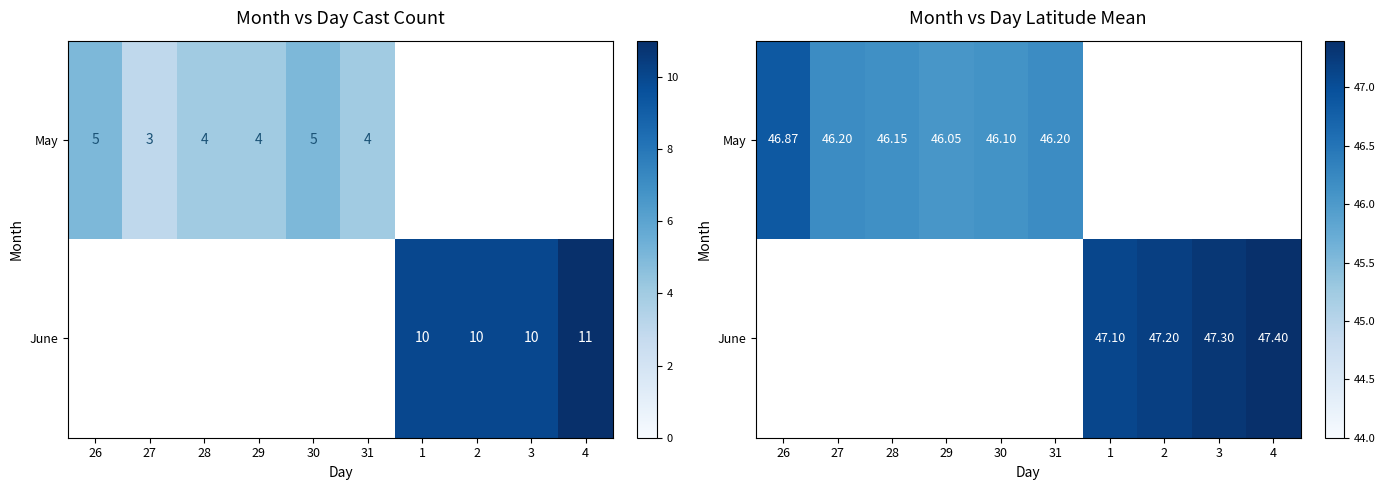

Rank the categories by May value from highest to lowest.

26, 27, 31, 28, 30, 29, 1, 2, 3, 4